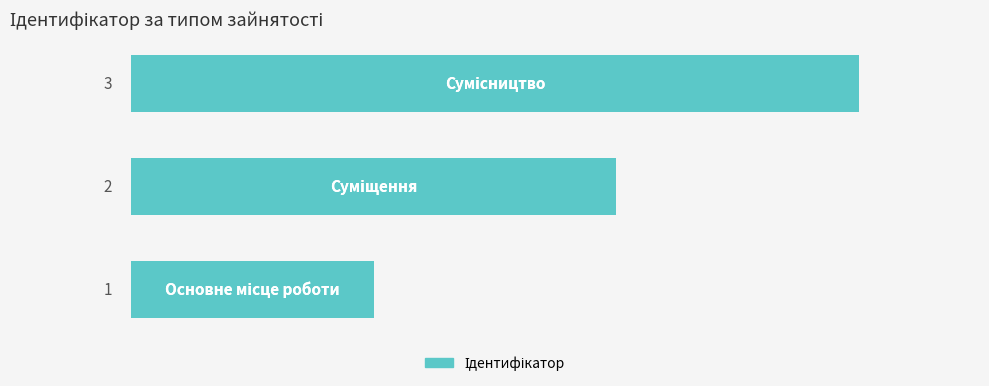

What is the sum of all values?

6